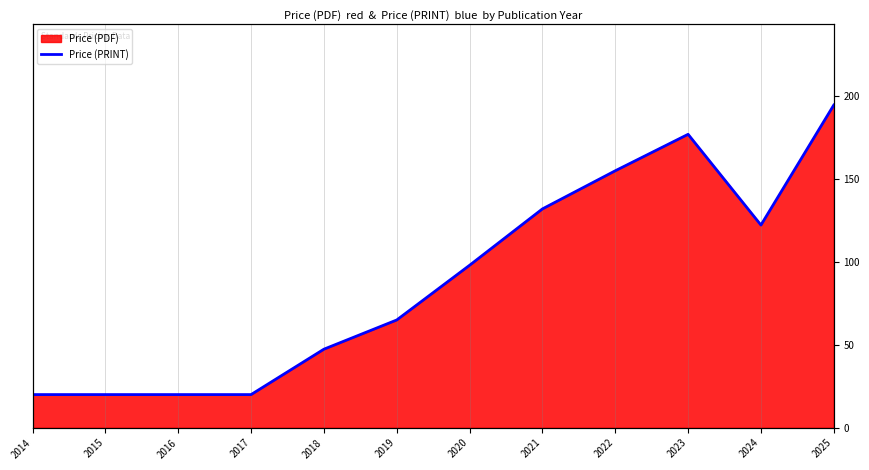

Rank the categories by value from highest to lowest.

2025, 2023, 2022, 2021, 2024, 2020, 2019, 2018, 2014, 2015, 2016, 2017